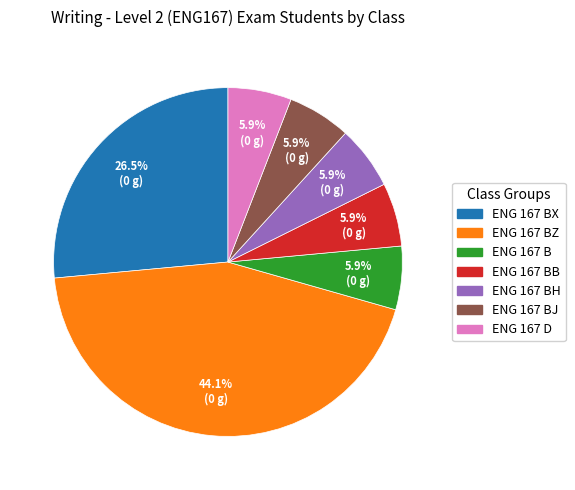

Count the number of slices in the pie.

7